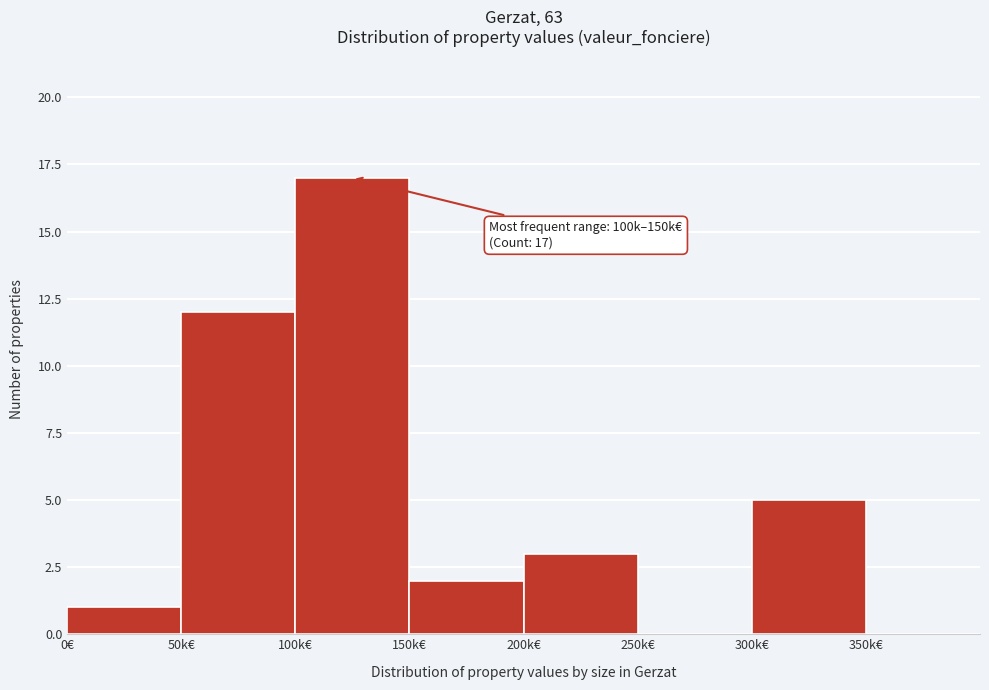

Reading left to right, extract all data points from this chart.

0€=1	50k€=12	100k€=17	150k€=2	200k€=3	250k€=0	300k€=5	350k€=0